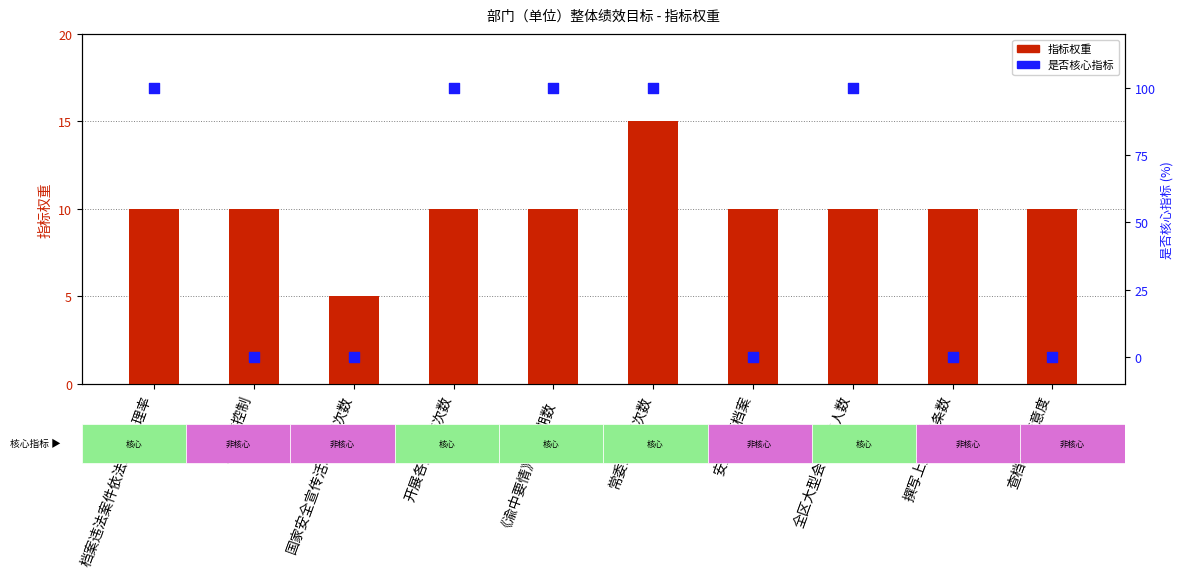

Which series has the widest spread of Y values?

是否核心指标